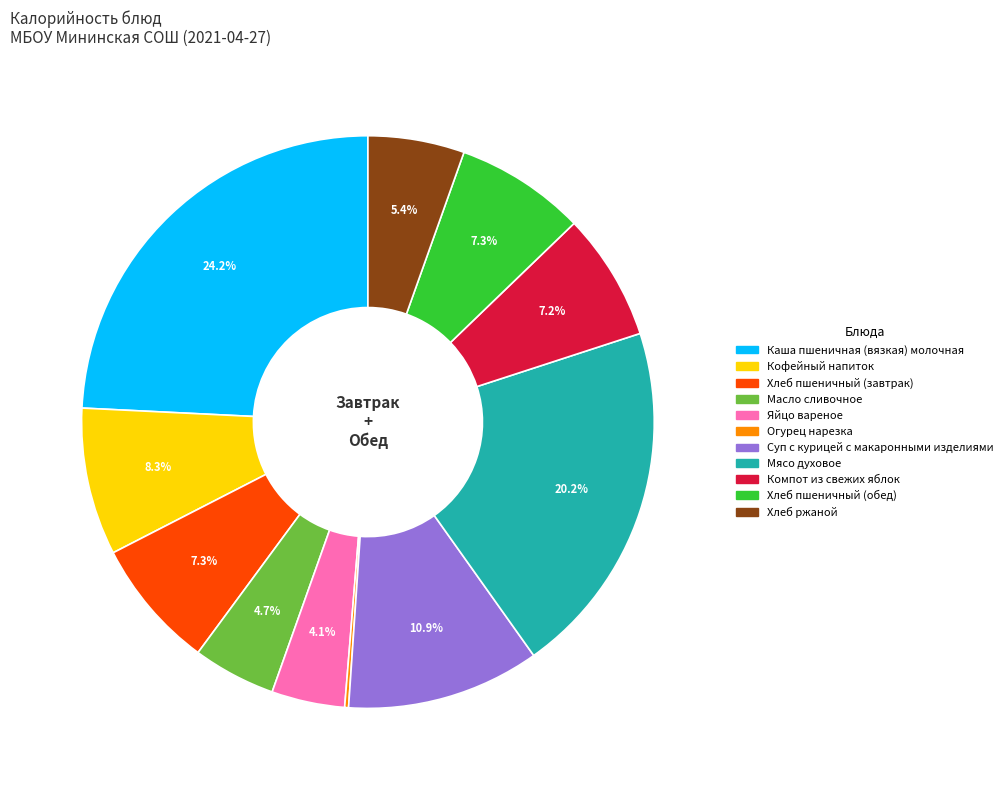

Approximately how many times larger is the value at Хлеб ржаной compared to Суп с курицей с макаронными изделиями?

0.5